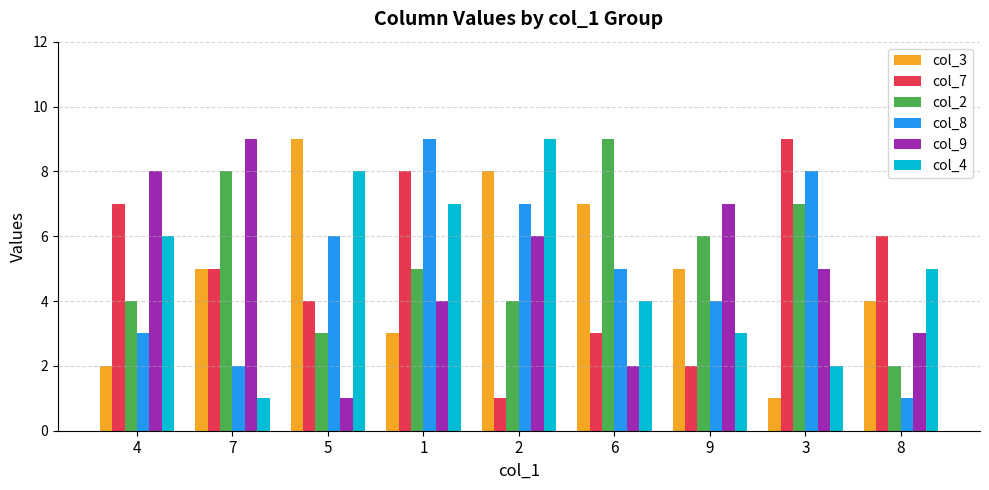

Reading left to right, extract all data points from this chart.

col_3: 4=2	7=5	5=9	1=3	2=8	6=7	9=5	3=1	8=4
col_7: 4=7	7=5	5=4	1=8	2=1	6=3	9=2	3=9	8=6
col_2: 4=4	7=8	5=3	1=5	2=4	6=9	9=6	3=7	8=2
col_8: 4=3	7=2	5=6	1=9	2=7	6=5	9=4	3=8	8=1
col_9: 4=8	7=9	5=1	1=4	2=6	6=2	9=7	3=5	8=3
col_4: 4=6	7=1	5=8	1=7	2=9	6=4	9=3	3=2	8=5